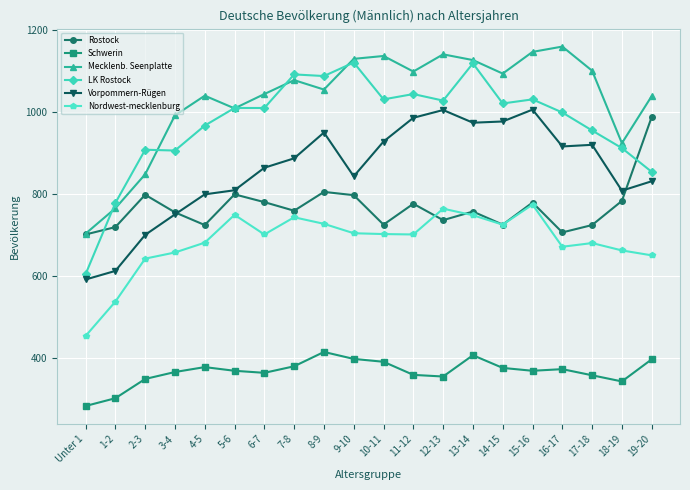

Between 2-3 and 18-19, which series saw the biggest shift?

Vorpommern-Rügen